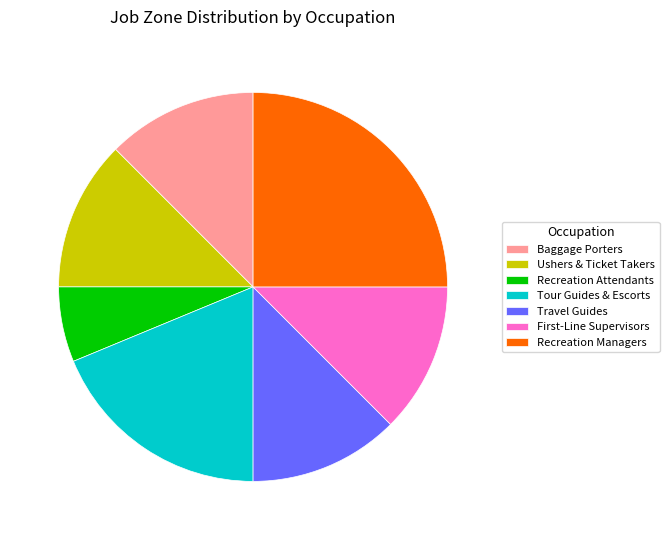

What is the largest slice in the pie chart?

Recreation Managers